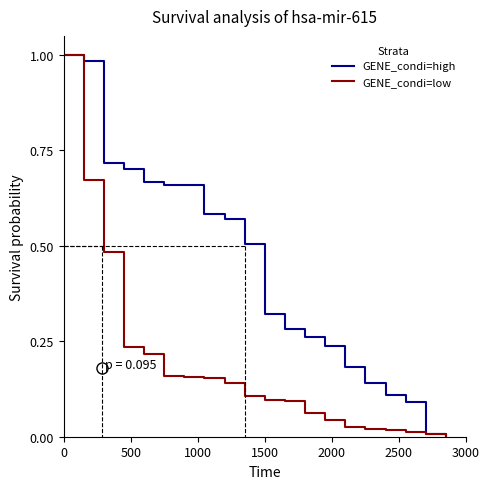

Which series has the largest total across all categories?

GENE_condi=high